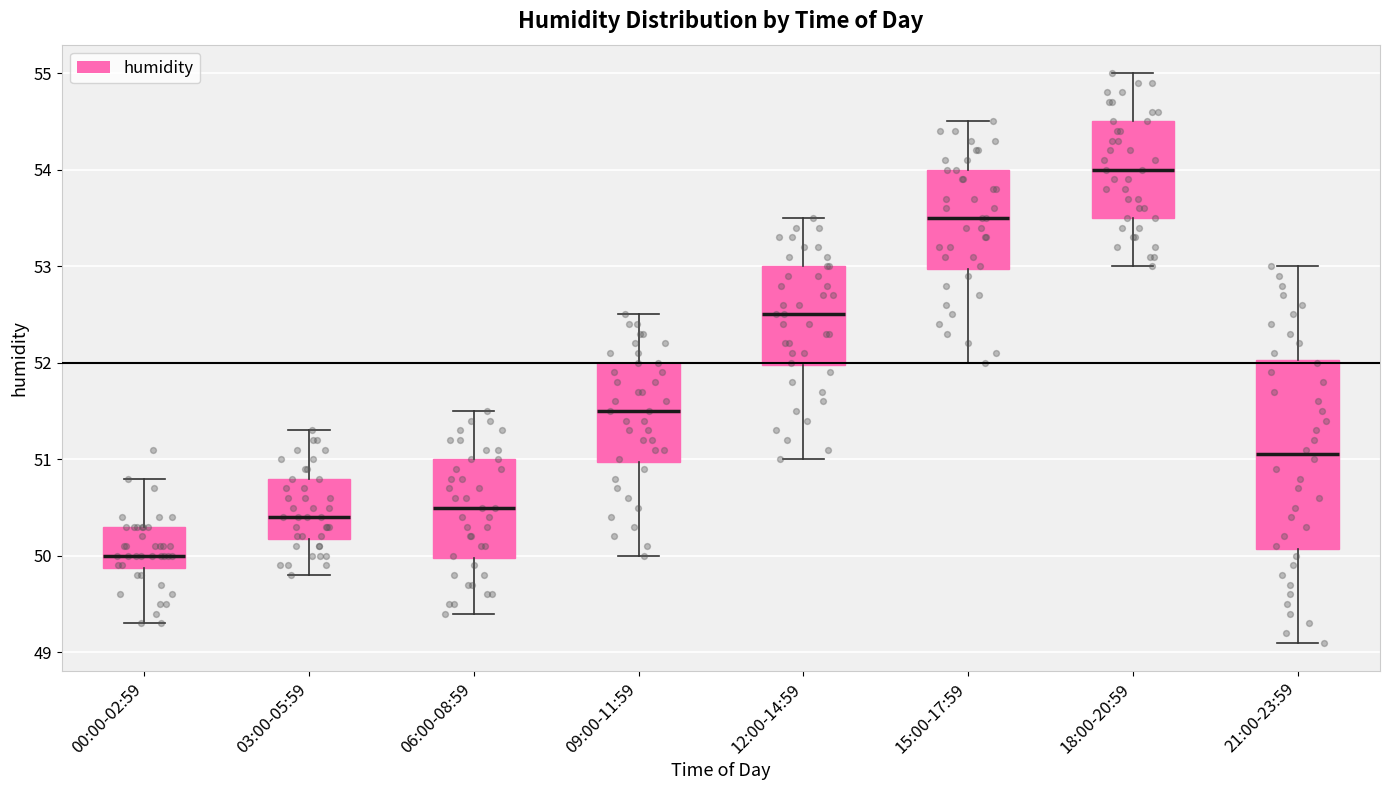

Which box is the tallest, from its lower edge to its upper edge?

21:00-23:59